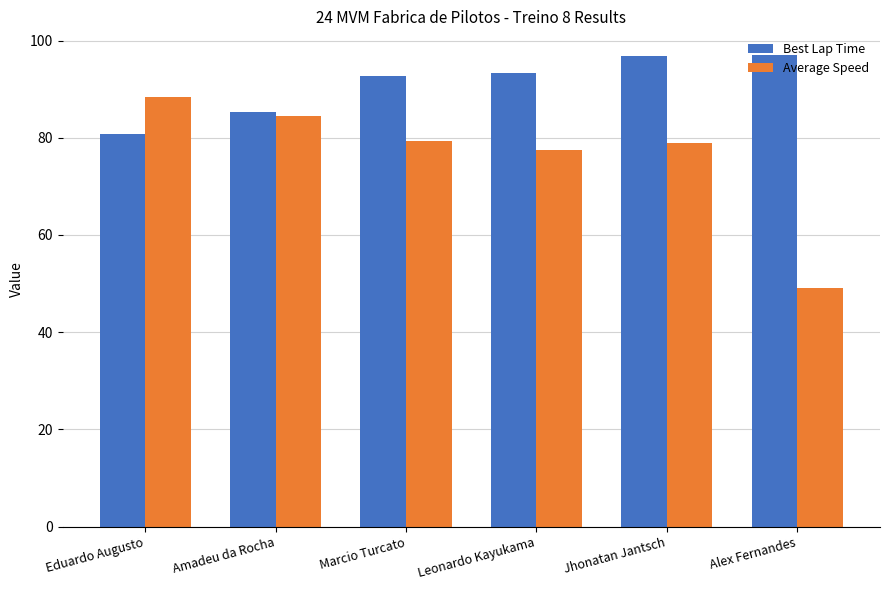

At Eduardo Augusto, list the series in order from smallest to largest.

Best Lap Time, Average Speed